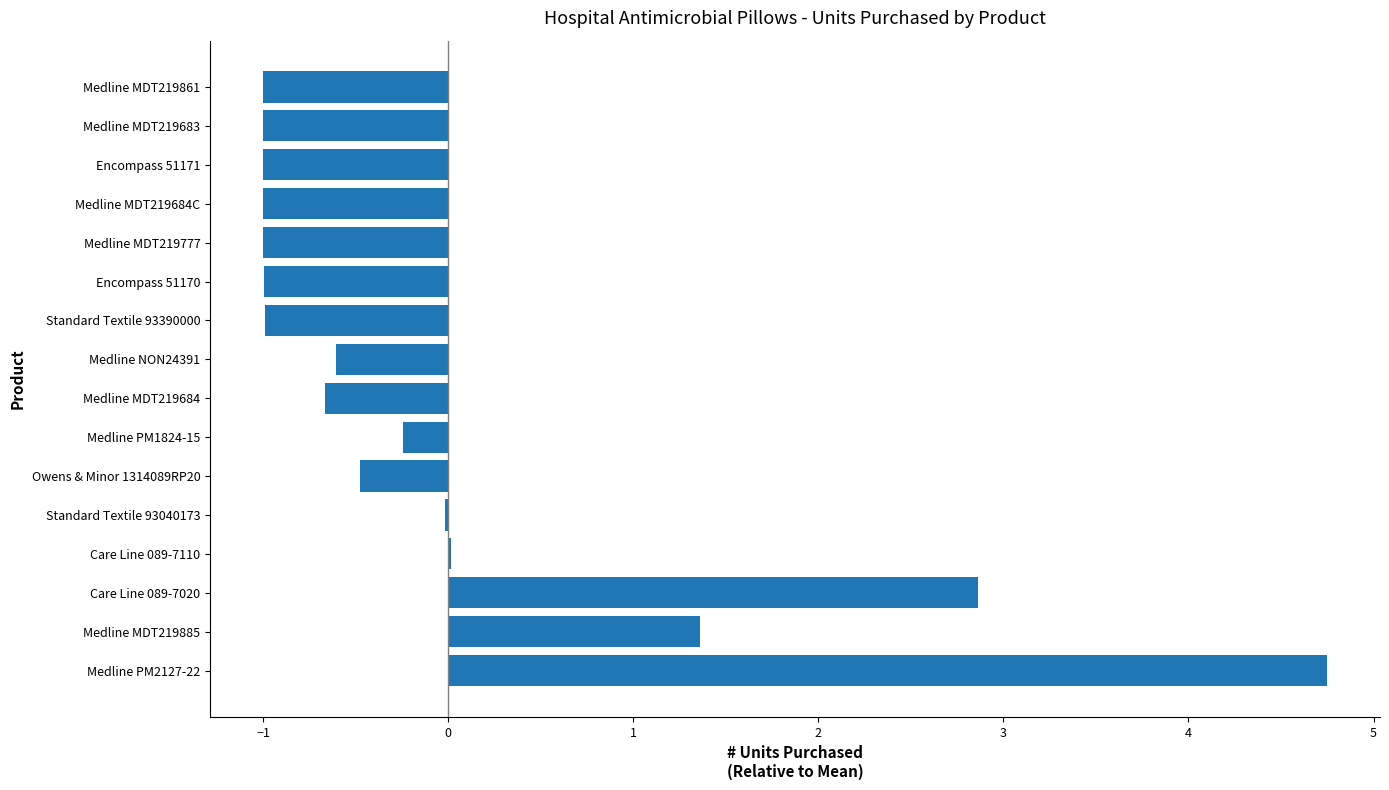

The chart shows a value of -1.0 at Encompass 51170. True or false?

True